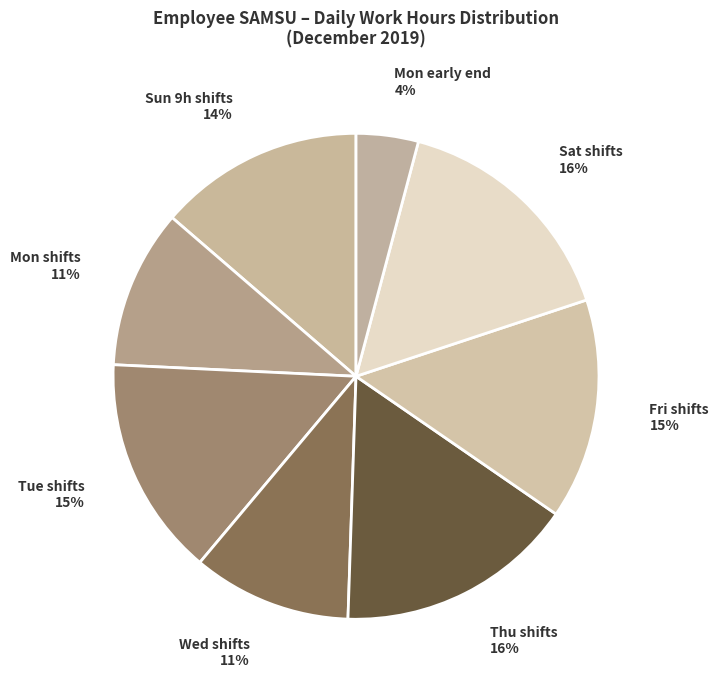

To the nearest percent, what percentage of the pie is Sun 9h shifts 14%?

14%